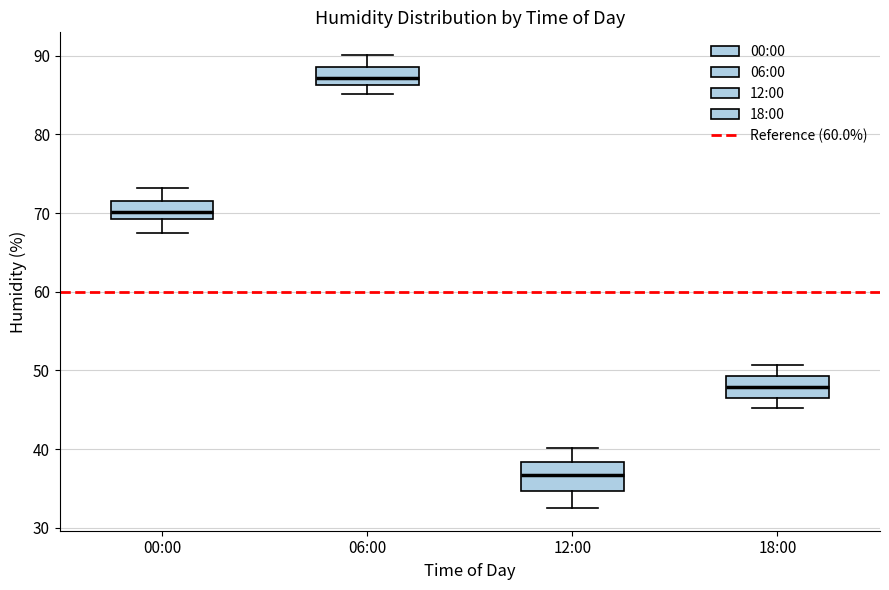

Reading left to right, transcribe this box plot: for each box, give where its median line is, the range the box spans, and where its two whiskers end, as read against the y-axis. The values are not printed on the chart, so give them approximately, as read against the axis.

00:00: median 70, box 69 to 72, whiskers 68 to 73
06:00: median 87, box 86 to 89, whiskers 85 to 90
12:00: median 37, box 35 to 38, whiskers 33 to 40
18:00: median 48, box 47 to 49, whiskers 45 to 51